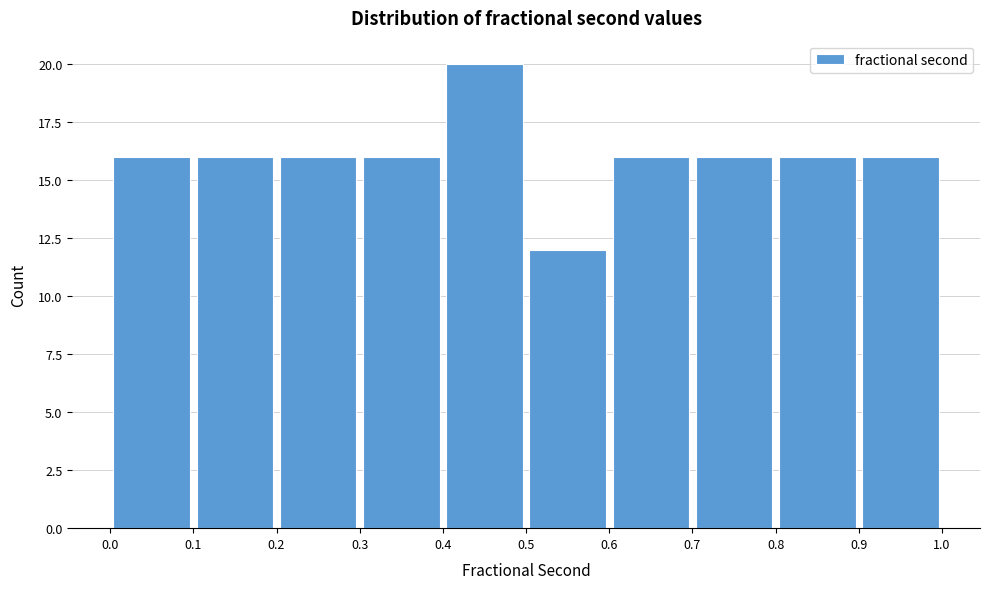

Reading left to right, list every bar in this chart as the range it spans on the x-axis followed by its height. The values are not printed on the chart, so give them approximately, as read against the axis.

0.0 to 0.1: 16
0.1 to 0.2: 16
0.2 to 0.3: 16
0.3 to 0.4: 16
0.4 to 0.5: 20
0.5 to 0.6: 12
0.6 to 0.7: 16
0.7 to 0.8: 16
0.8 to 0.9: 16
0.9 to 1.0: 16